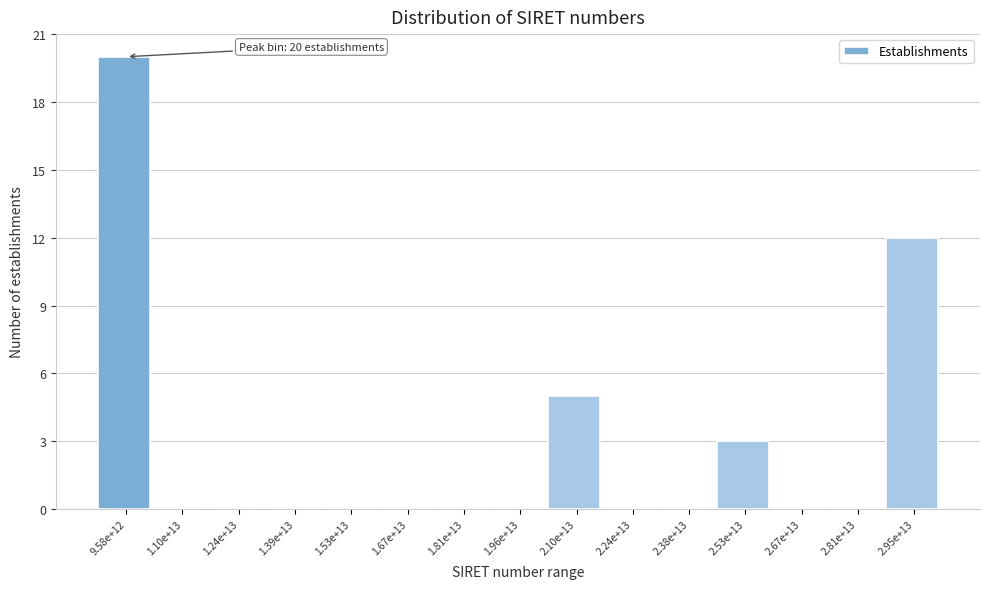

Reading right to left, what are all the values shown in this chart?

2.95e+13=12	2.81e+13=0	2.67e+13=0	2.53e+13=3	2.38e+13=0	2.24e+13=0	2.10e+13=5	1.96e+13=0	1.81e+13=0	1.67e+13=0	1.53e+13=0	1.39e+13=0	1.24e+13=0	1.10e+13=0	9.58e+12=20